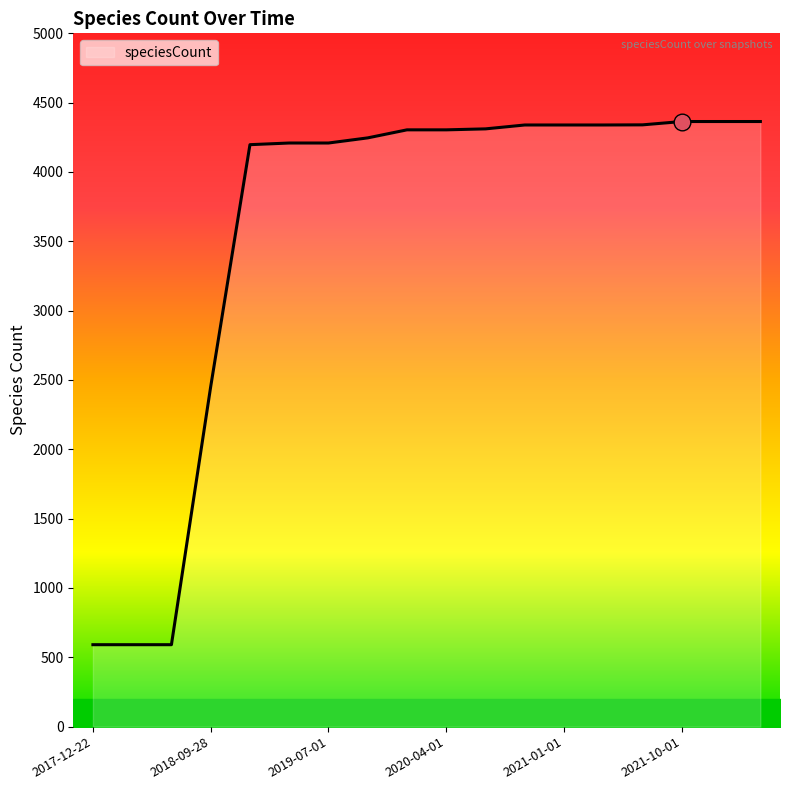

What is the greatest value displayed?

4364